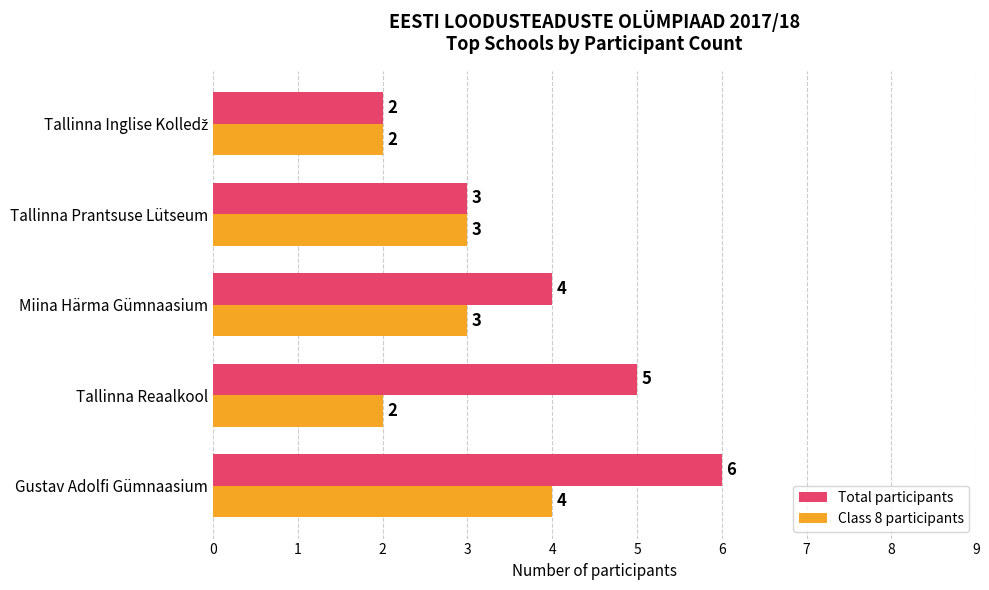

What is the difference between the second highest and minimum values in the Total participants series?

3